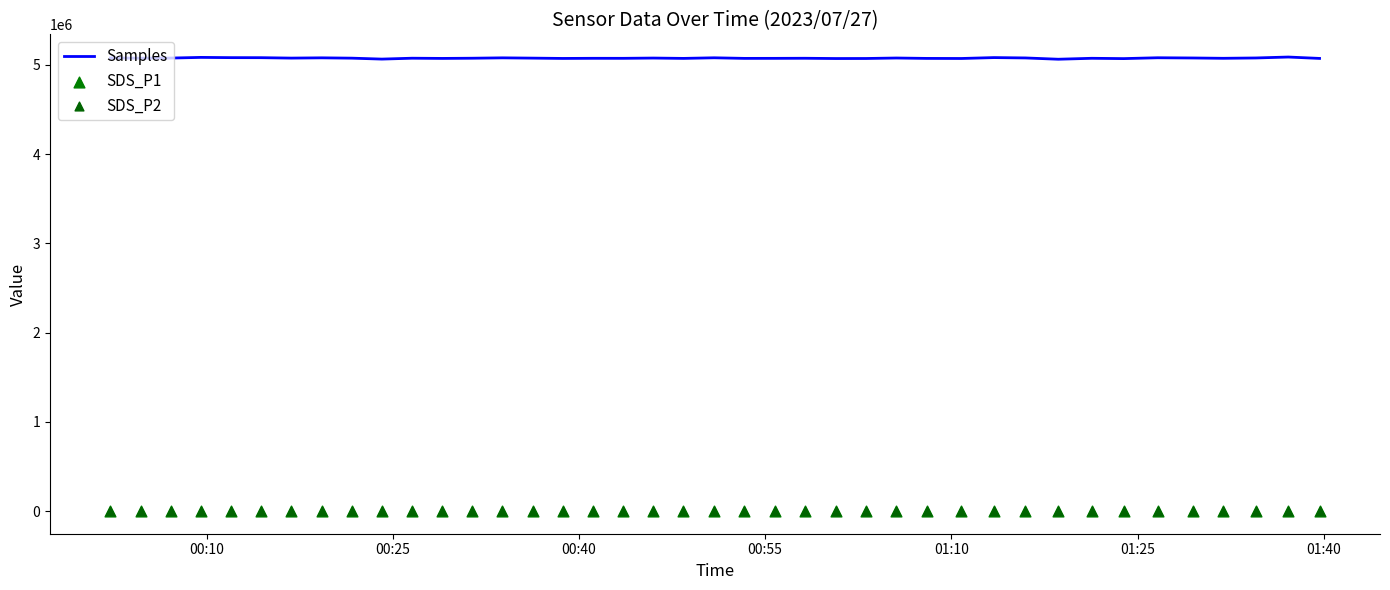

Which series has the largest Y range (max minus min)?

Samples